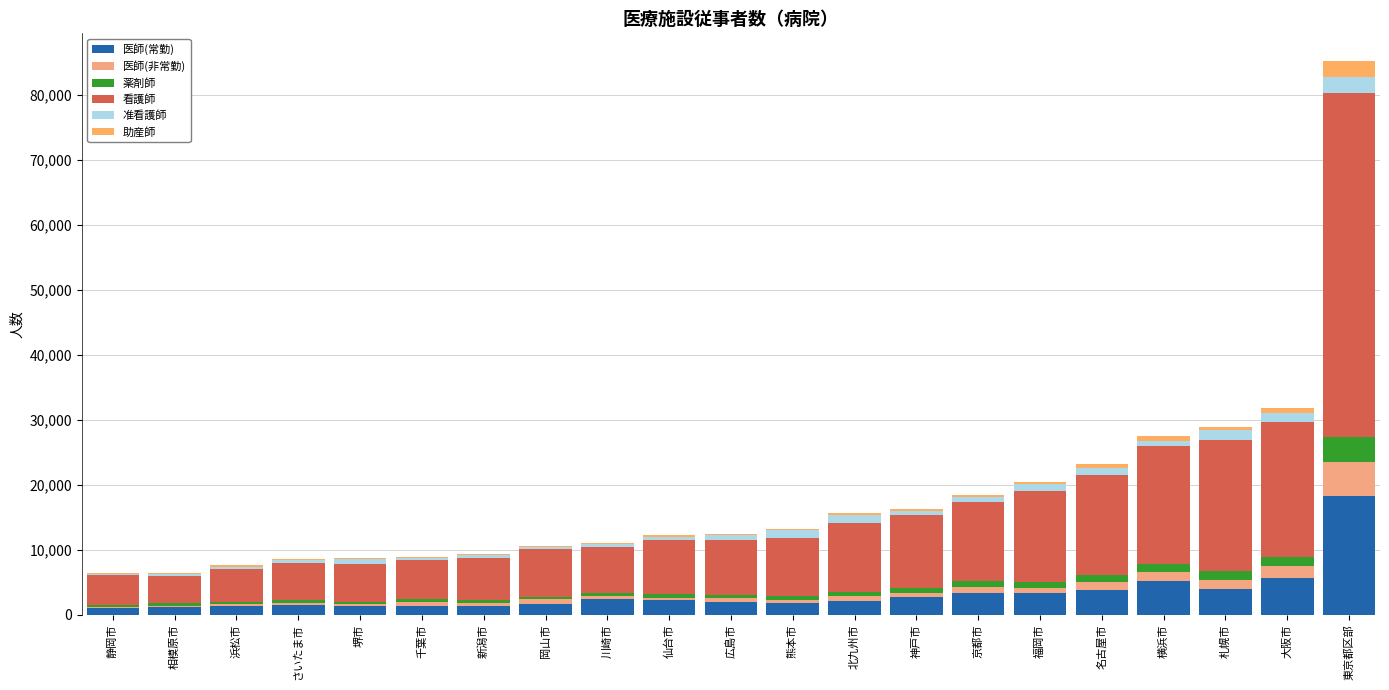

What is the average value of the 准看護師 series?

822.5